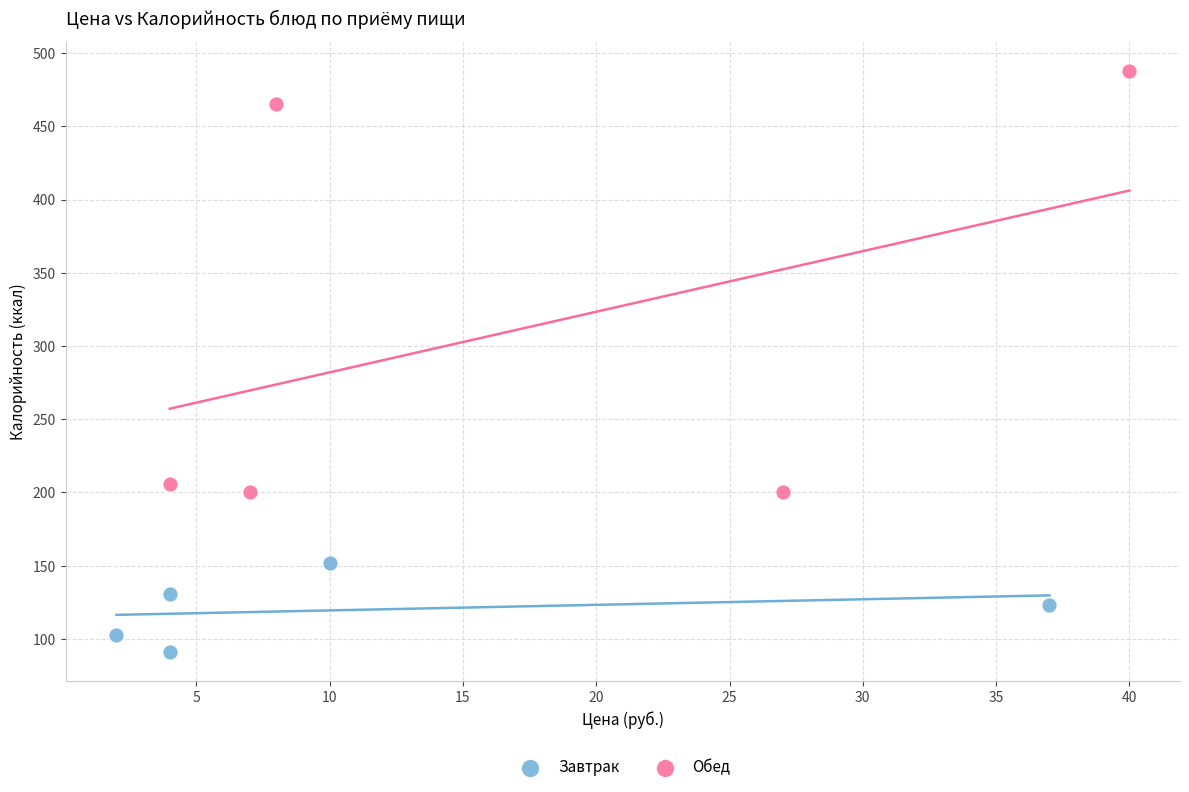

Which series contains the lowest Y value?

Завтрак